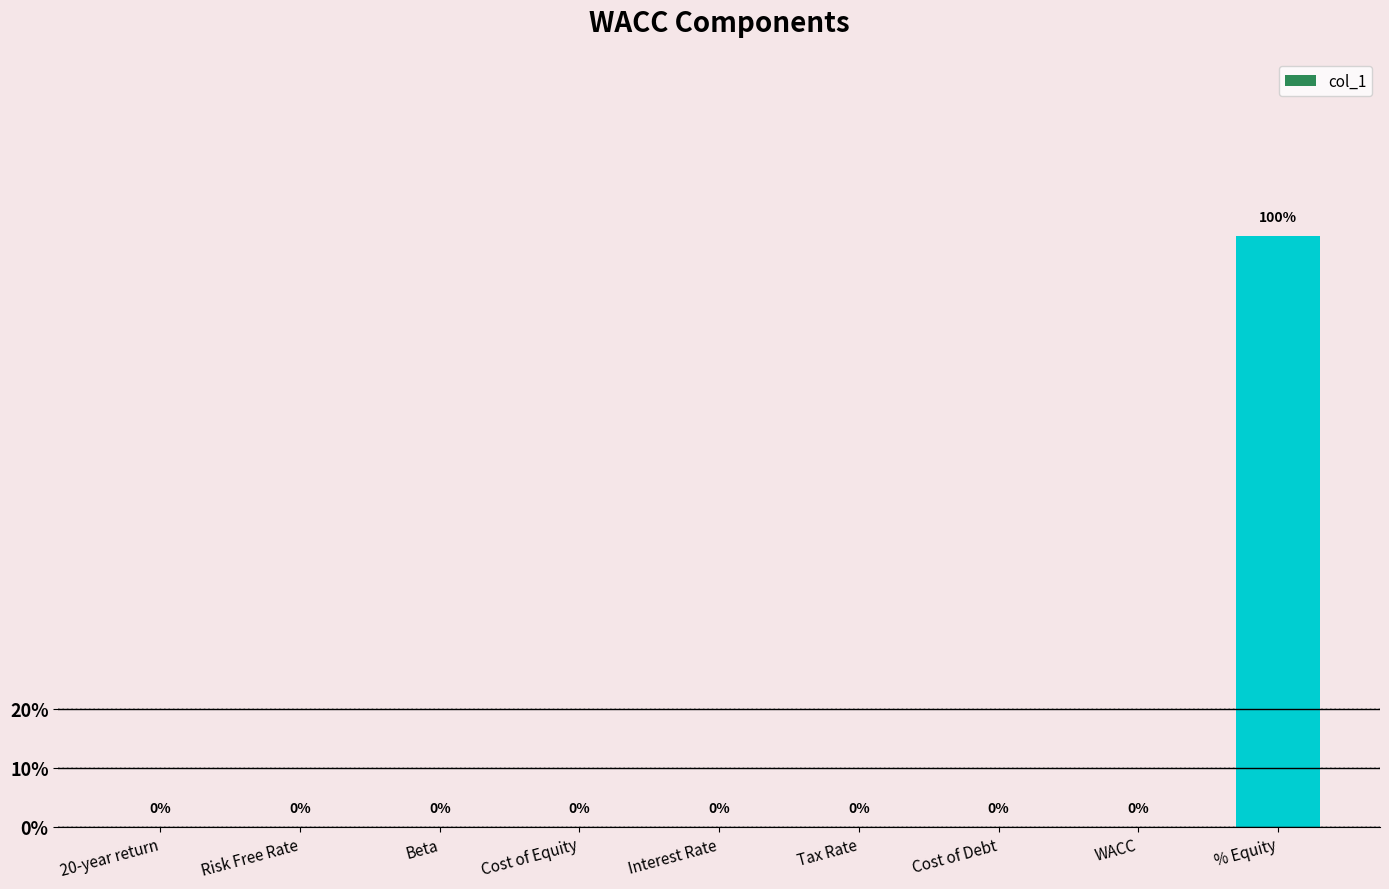

Are the bars horizontal?

No